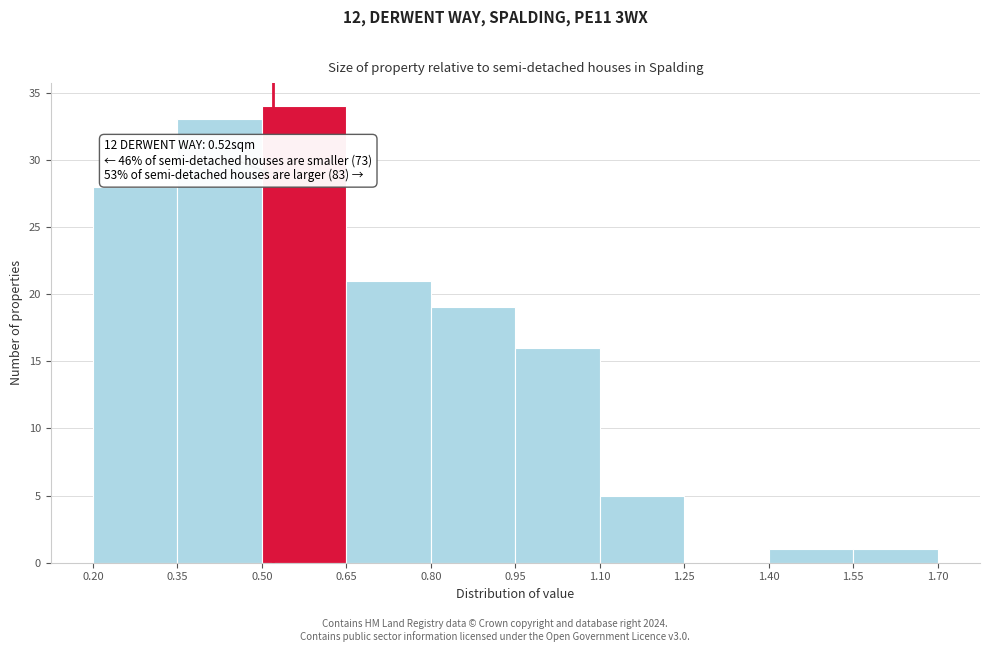

Over which range of the x-axis is the bar tallest?

0.50 to 0.65